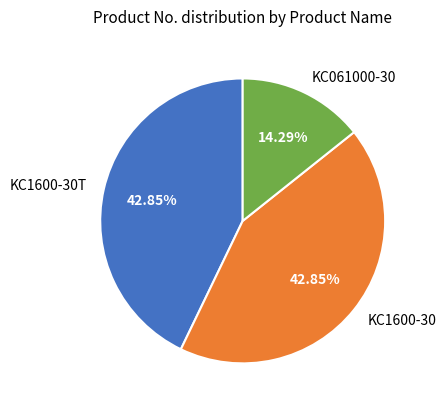

Is there any slice that represents more than half of the pie?

No